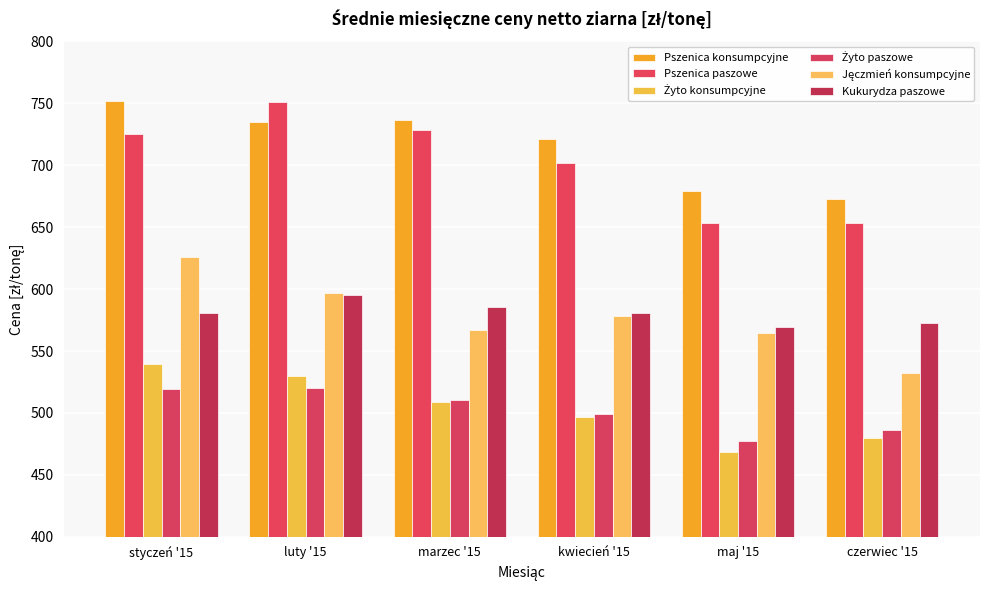

What is the difference between the Kukurydza paszowe values at marzec '15 and maj '15?

15.9